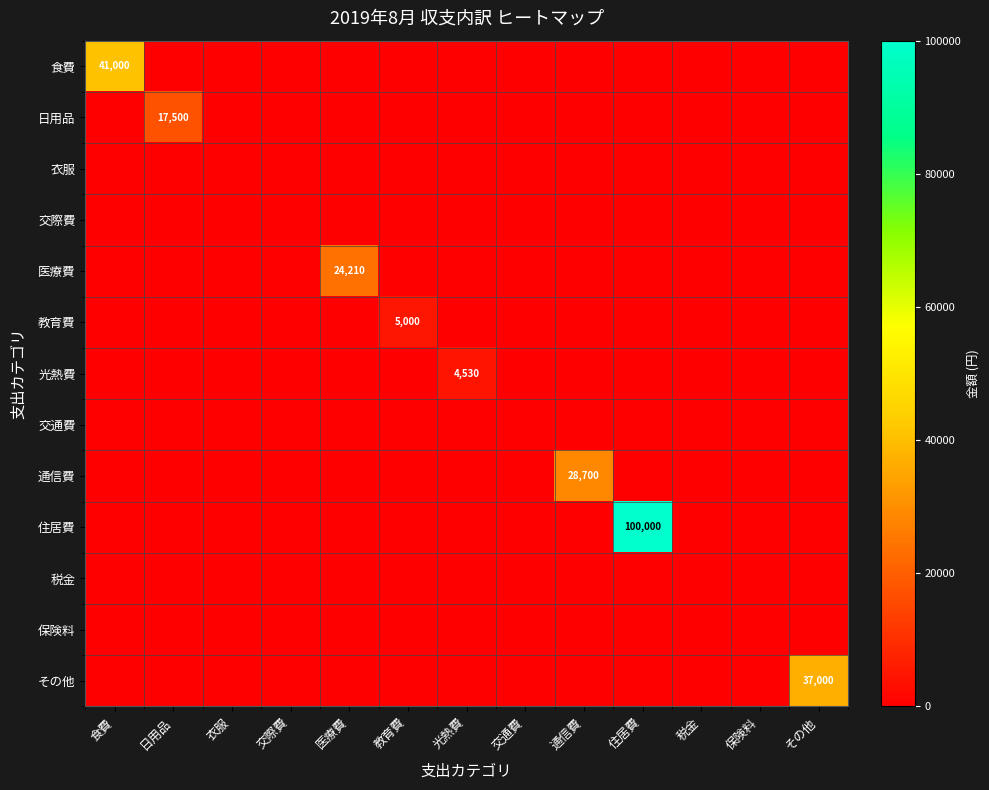

Between 住居費 and 交際費, which is larger?

住居費